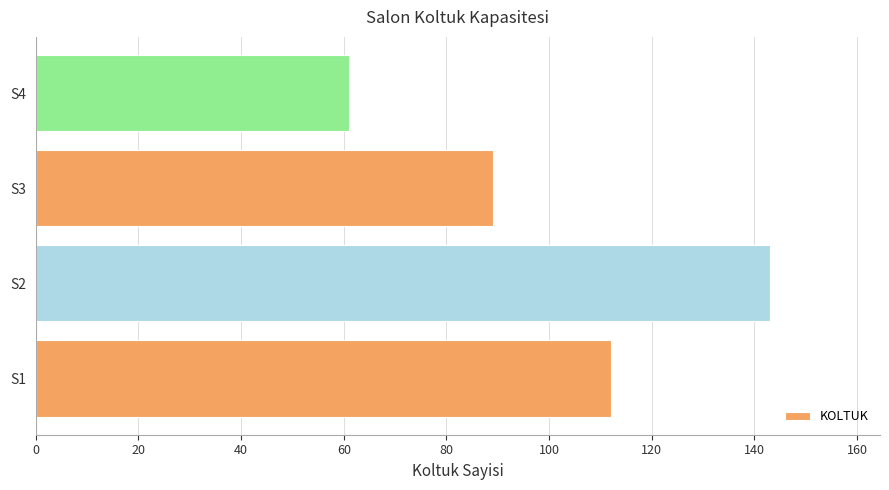

Count the values in the range 89 to 143.

3